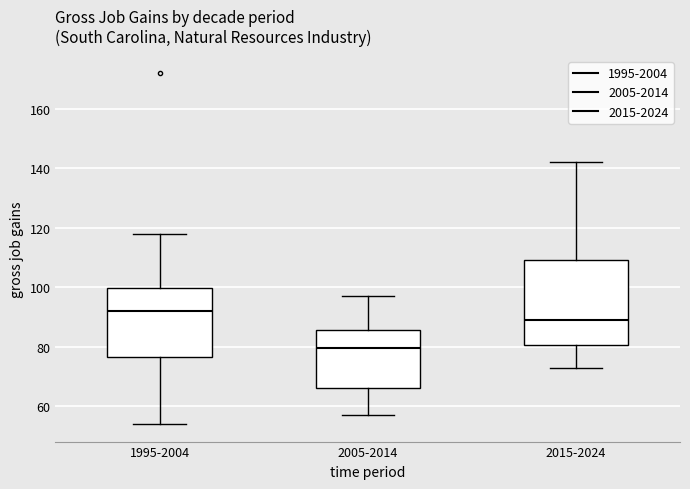

Where is the lower edge of the box for 2015-2024 on the y-axis? The values are not printed on the chart, so give them approximately, as read against the axis.

80